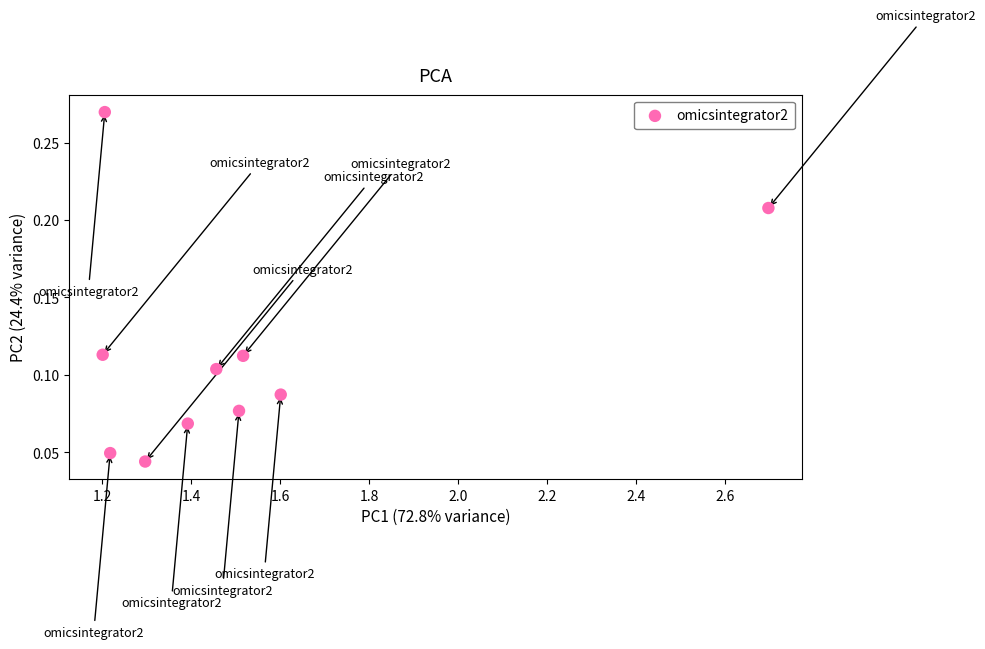

What is the average X value?

1.5